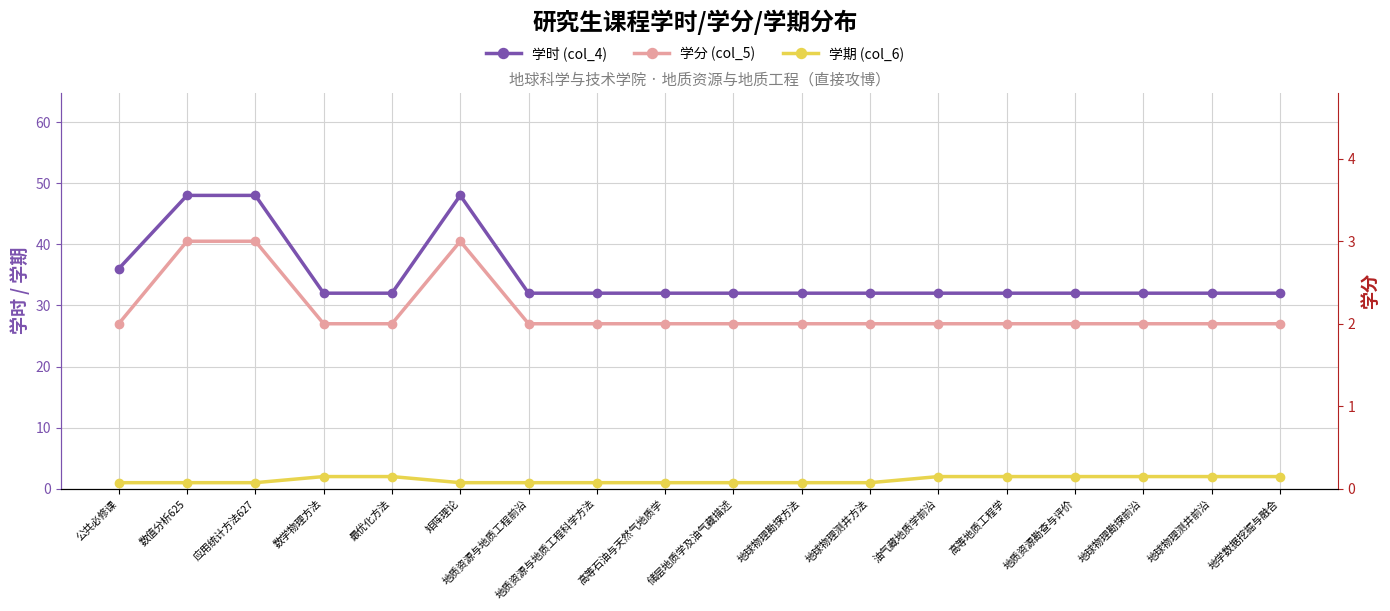

Reading left to right, list all the values displayed in this chart.

学时 (col_4): 36	48	48	32	32	48	32	32	32	32	32	32	32	32	32	32	32	32
学期 (col_6): 0	0	0	0	0	0	0	0	0	0	0	0	0	0	0	0	0	0
学分 (col_5): 2	3	3	2	2	3	2	2	2	2	2	2	2	2	2	2	2	2